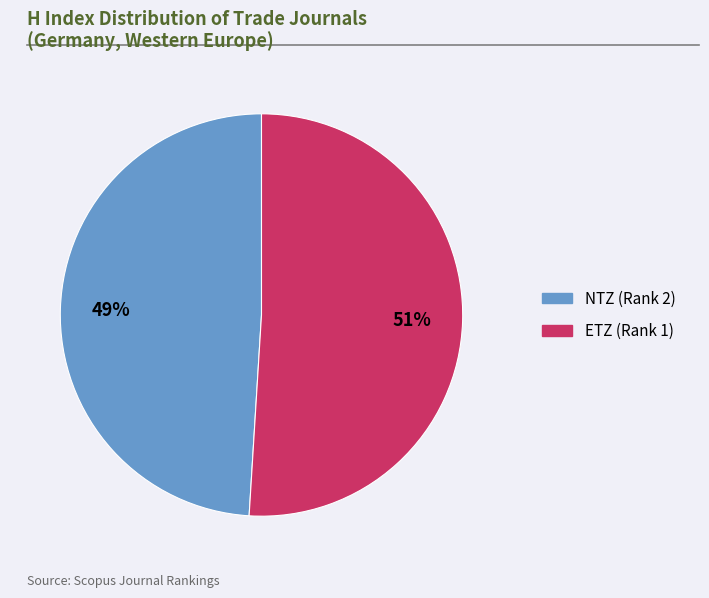

Combined, do ETZ (Rank 1) and NTZ (Rank 2) account for over 50%?

Yes